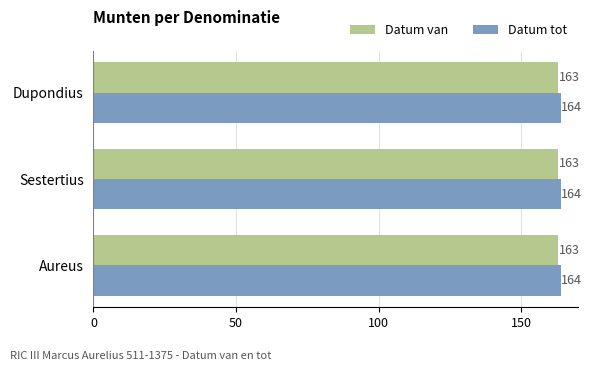

What is the maximum value shown in the chart?

164